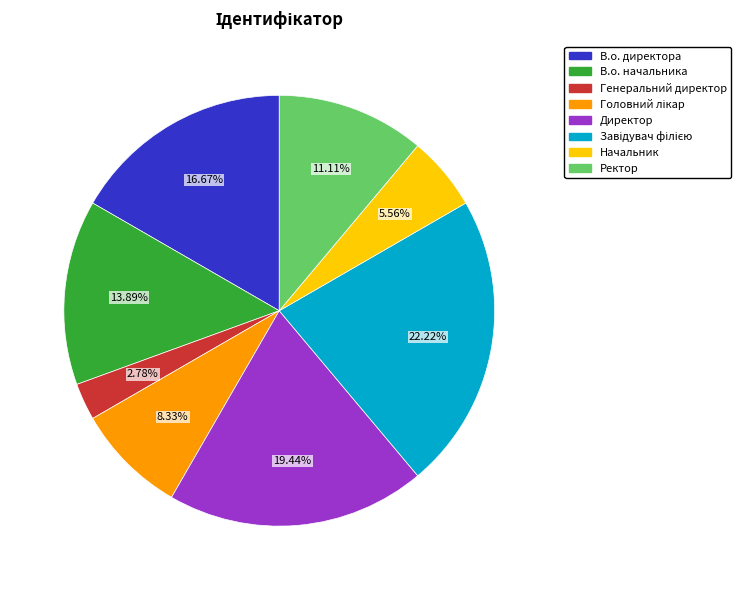

Which slice is the smallest?

Генеральний директор